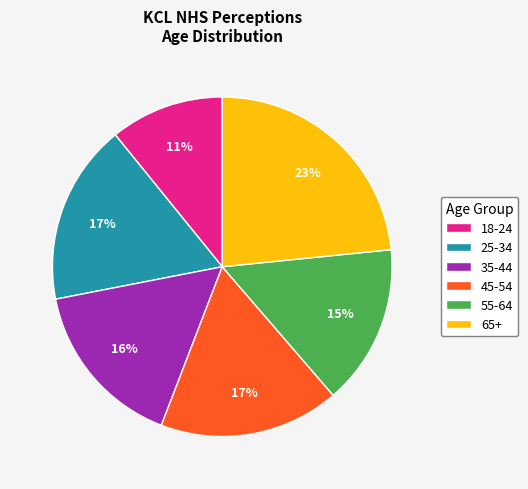

Count the number of slices in the pie.

6